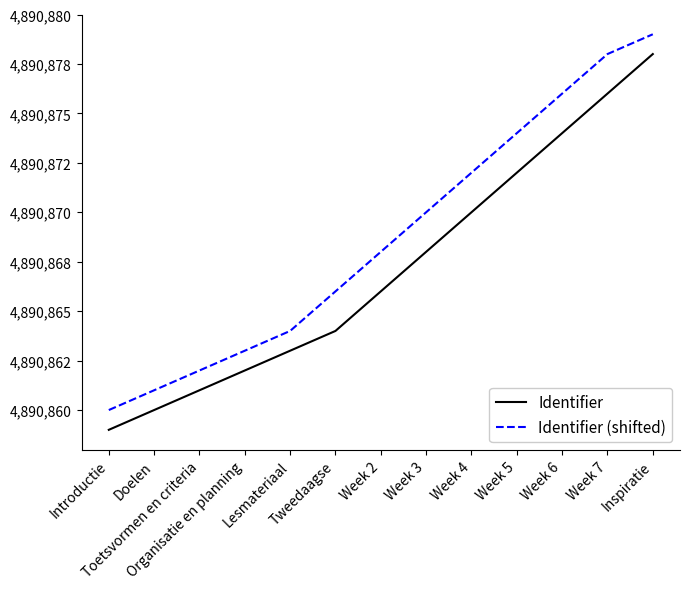

What are all the series names shown in the legend?

Identifier, Identifier (shifted)